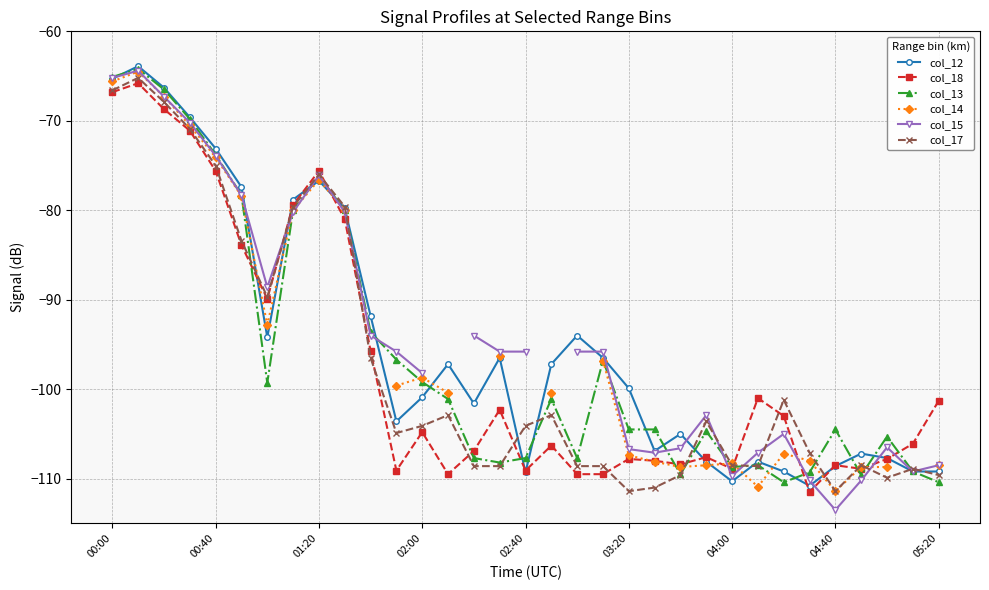

Is it true that col_13 equals -101.1 at 13?

True